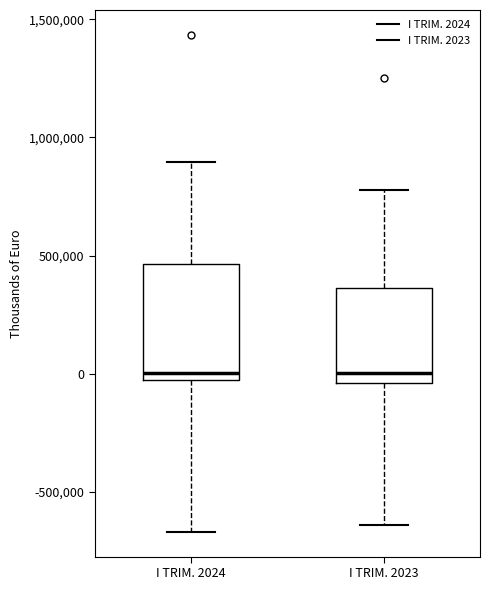

Reading left to right, transcribe this box plot: for each box, give where its median line is, the range the box spans, and where its two whiskers end, as read against the y-axis. The values are not printed on the chart, so give them approximately, as read against the axis.

I TRIM. 2024: median 0, box -50000 to 450000, whiskers -650000 to 900000
I TRIM. 2023: median 0, box -50000 to 350000, whiskers -650000 to 800000